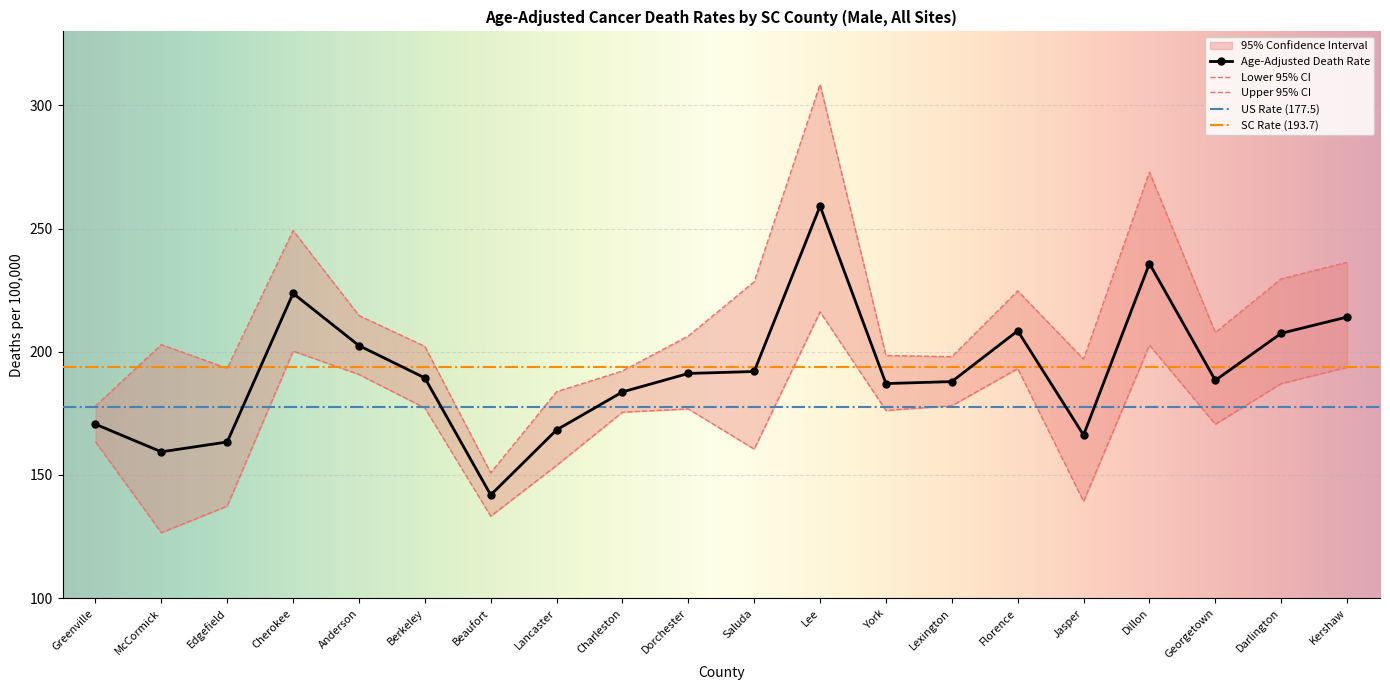

At which label does Age-Adjusted Death Rate reach its minimum?

Beaufort